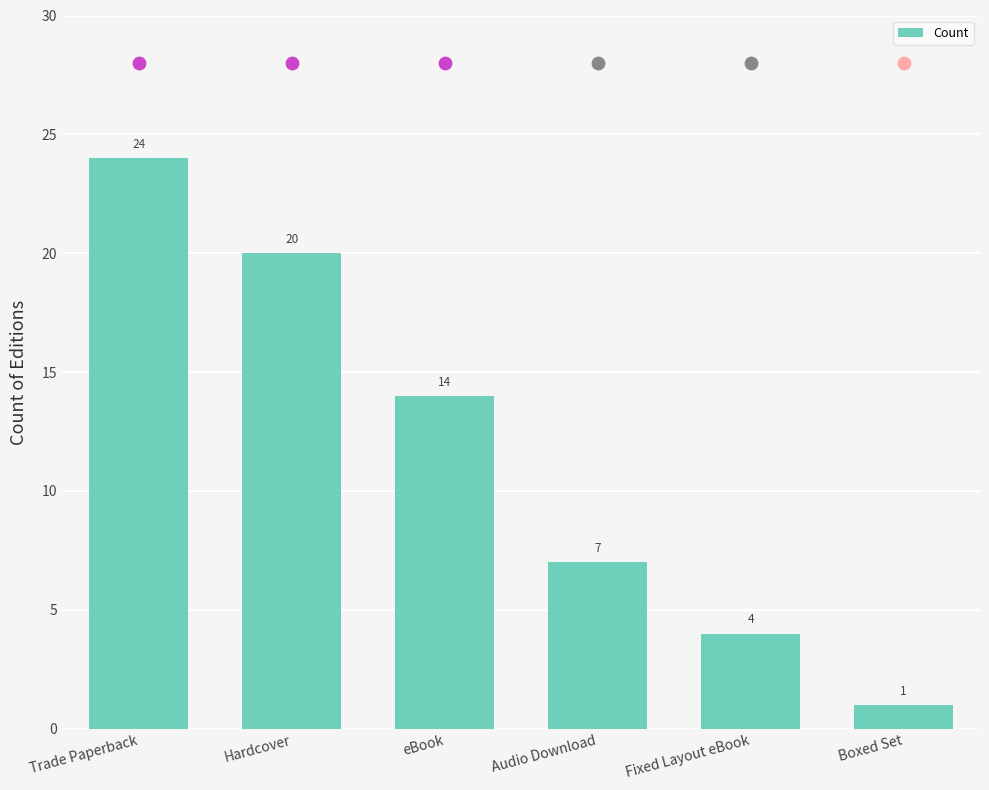

What is the ratio of the value at Fixed Layout eBook to the value at Hardcover?

0.2